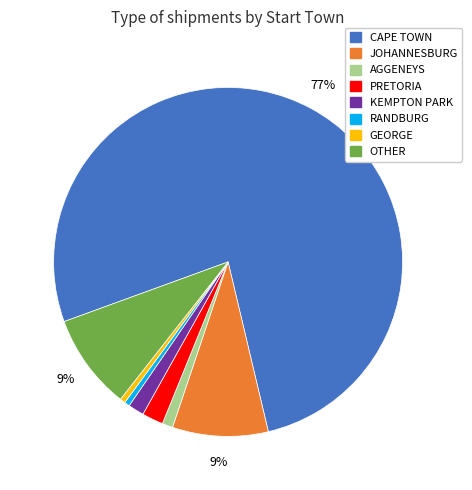

Do RANDBURG and JOHANNESBURG together represent more than half of the pie?

No